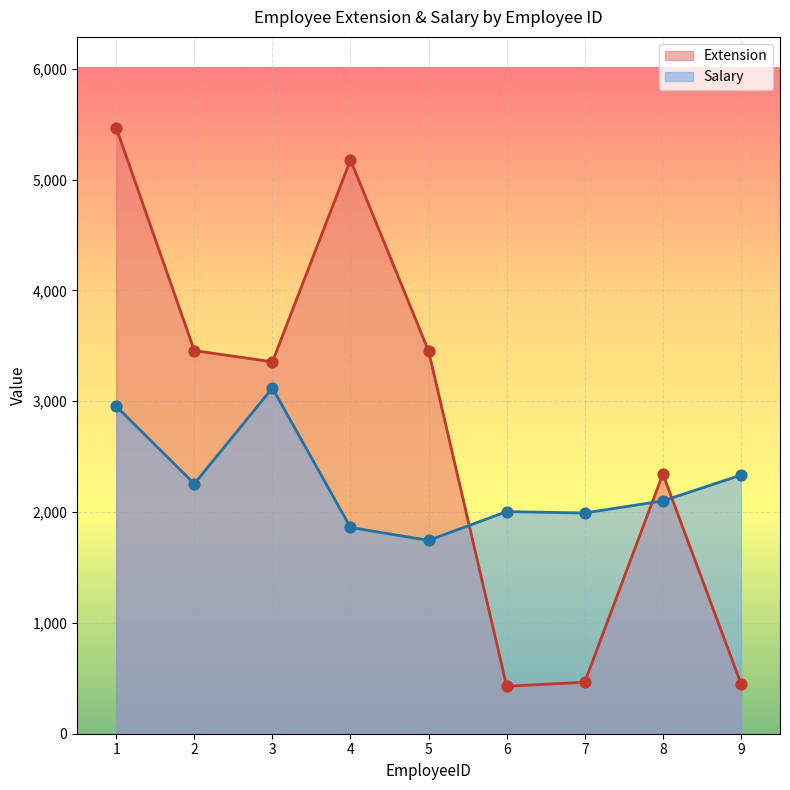

Which series has the largest total across all categories?

Extension